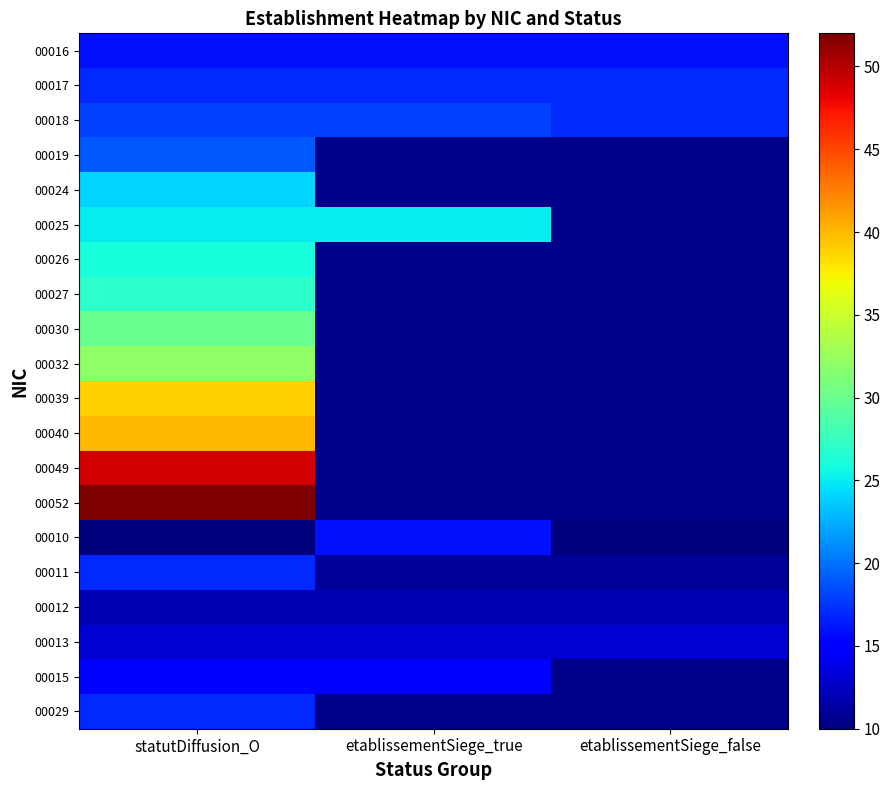

What is the highest value of the 00026 series?

26.0